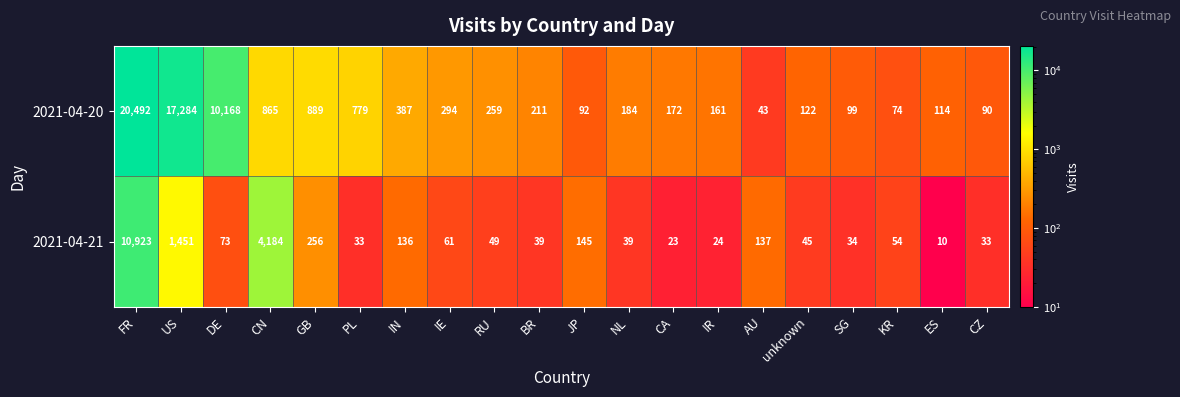

At which category does the chart reach its peak across all series?

FR